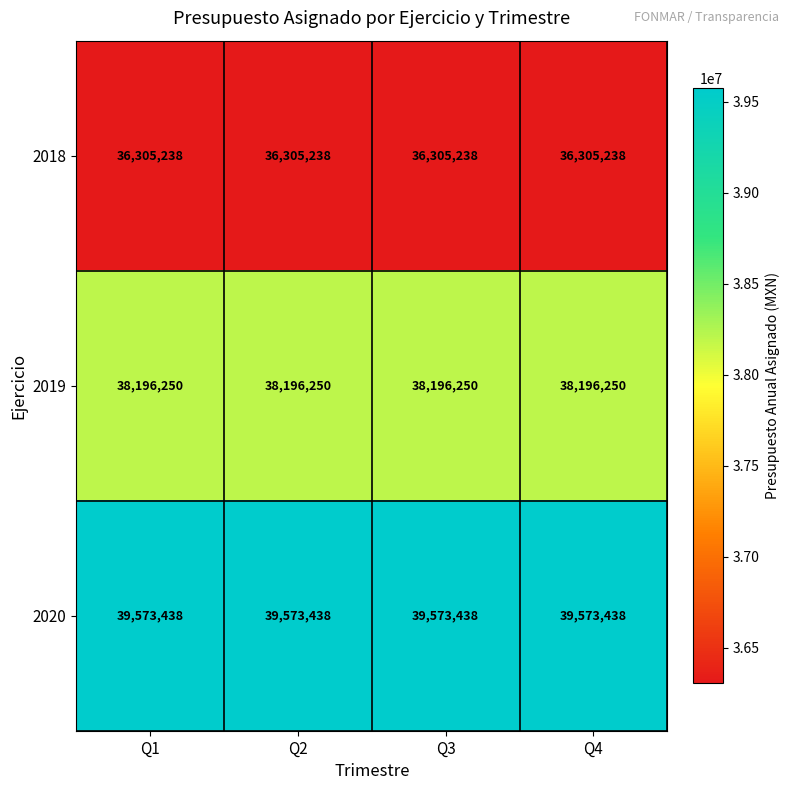

What is the minimum value for 2019?

38196250